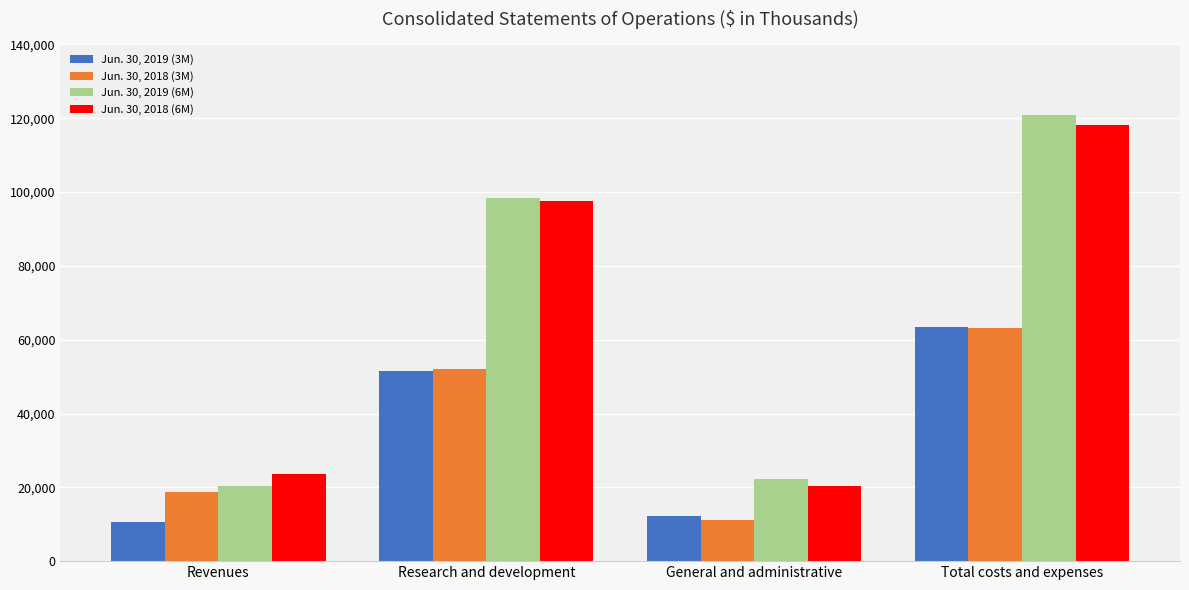

The value of Jun. 30, 2018 (3M) at General and administrative is 11134. True or false?

True